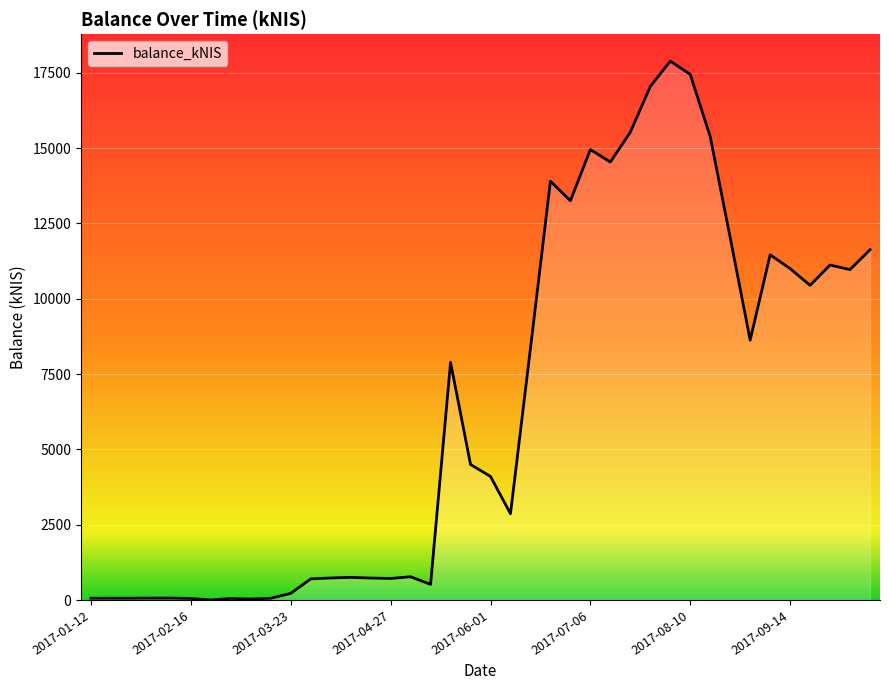

What is the maximum value shown in the chart?

17885.6